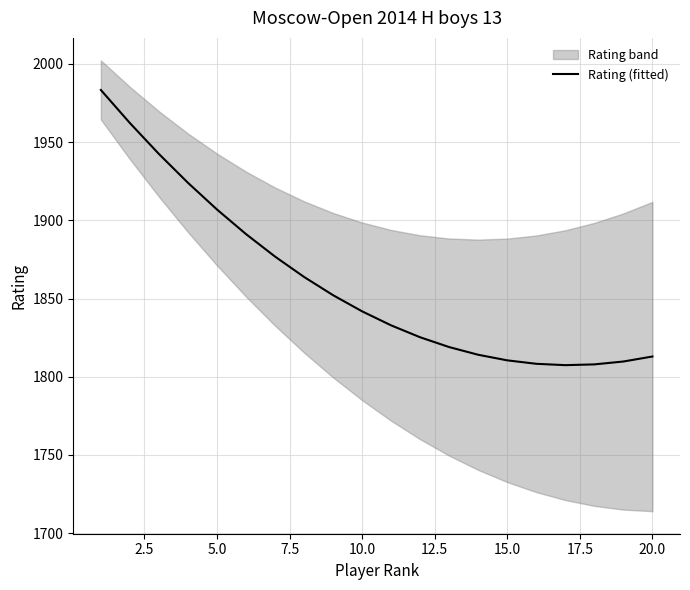

How many points are lower than both their immediate neighbors (excluding endpoints)?

1